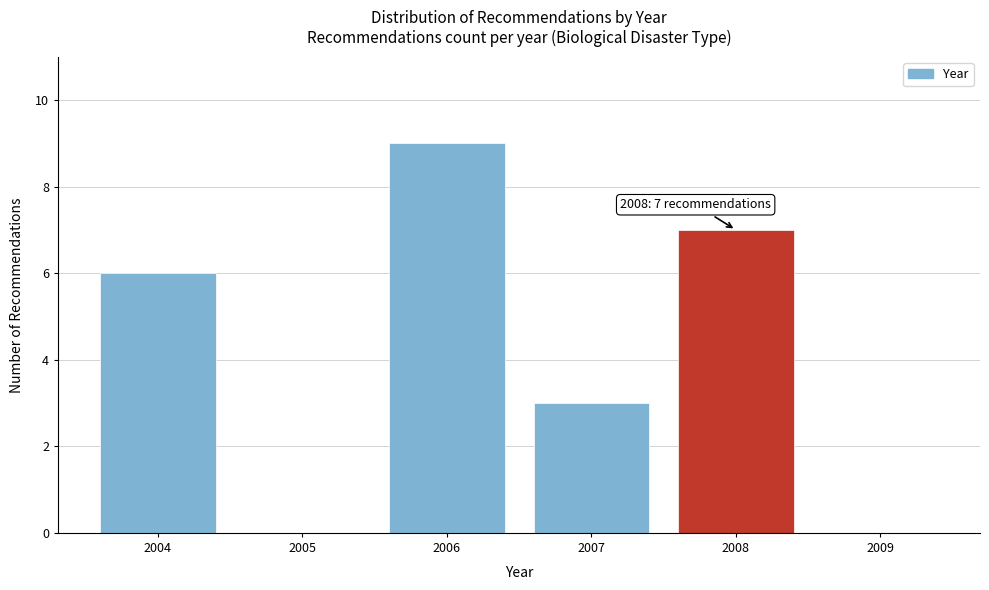

Reading left to right, extract all data points from this chart.

2004=6	2005=0	2006=9	2007=3	2008=7	2009=0